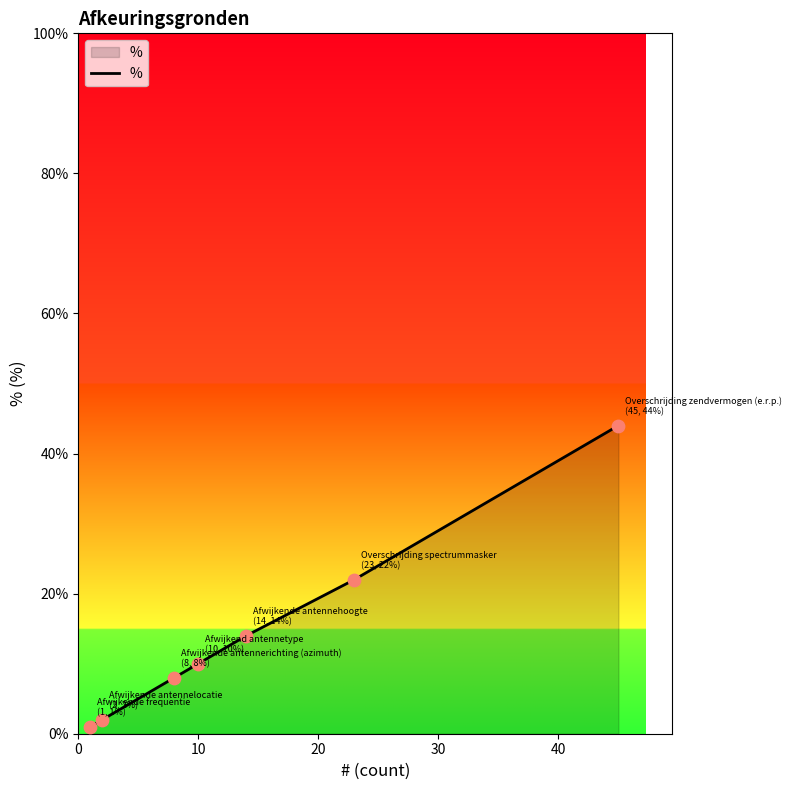

What is the greatest value displayed?

44